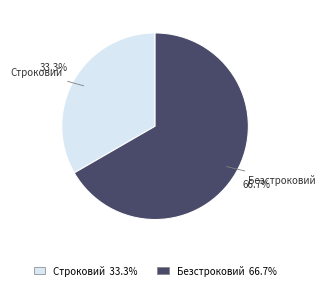

To the nearest percent, what percentage of the pie is Строковий?

33%